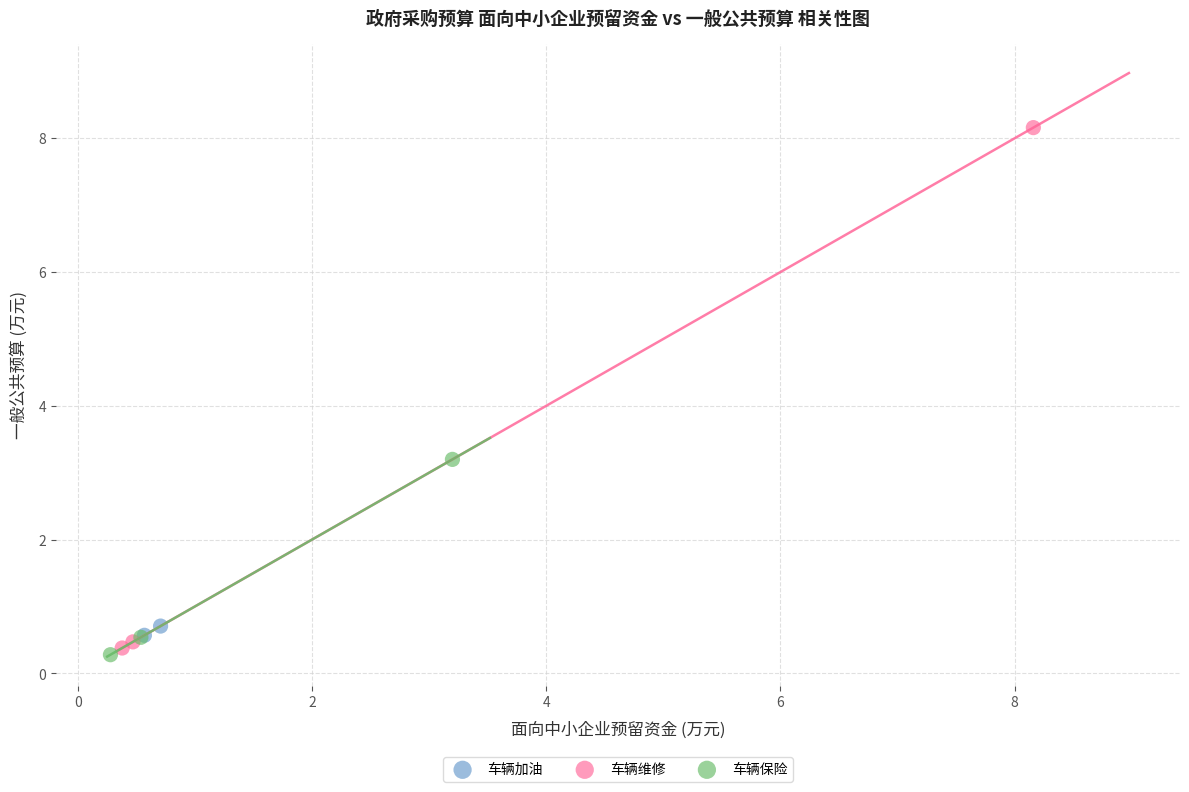

Which series reaches the maximum Y coordinate?

车辆维修